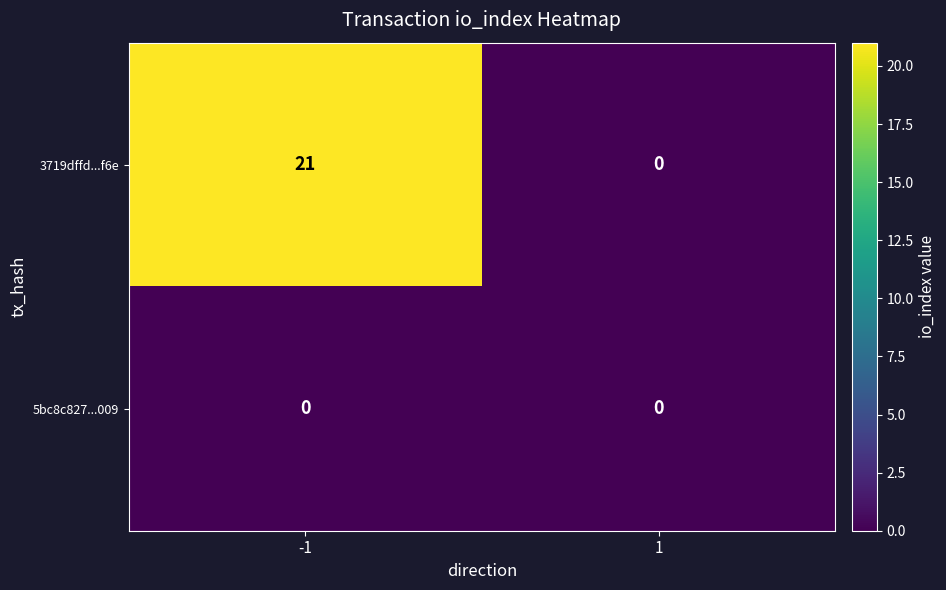

List the series in order of their overall mean, highest first.

3719dffd...f6e, 5bc8c827...009